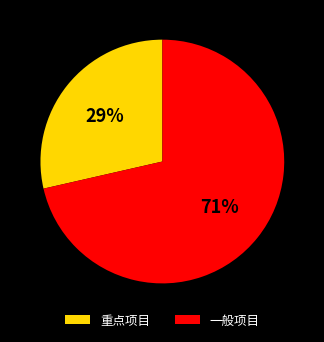

Do 重点项目 and 一般项目 together represent more than half of the pie?

Yes